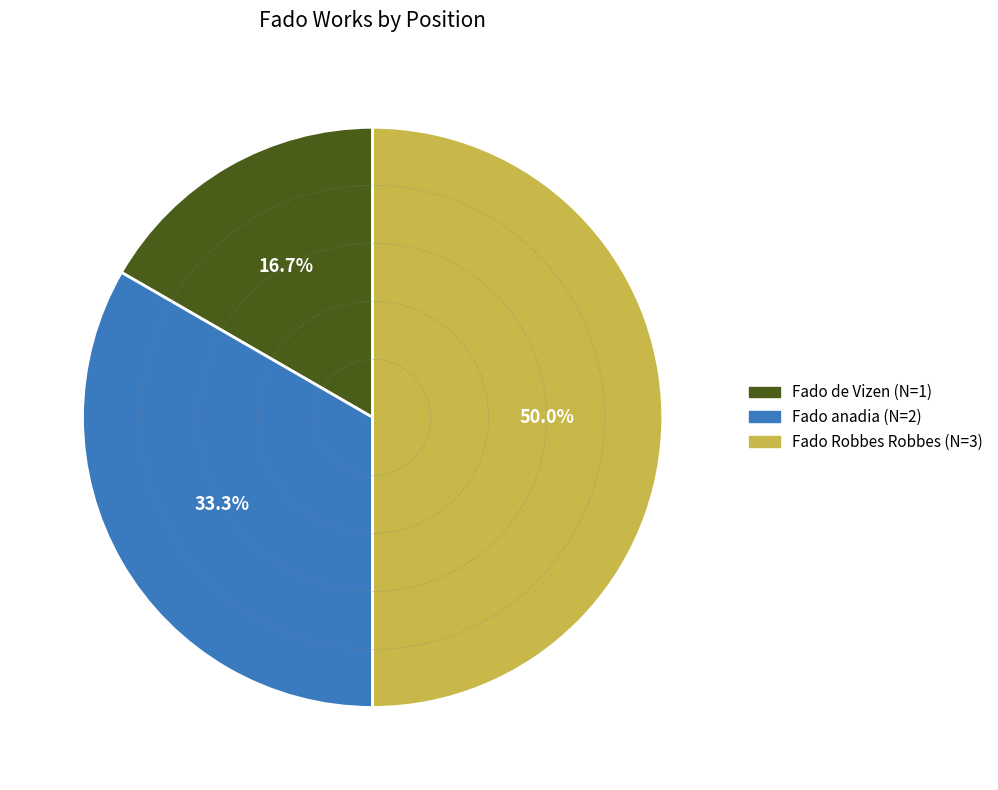

Count the number of slices in the pie.

3